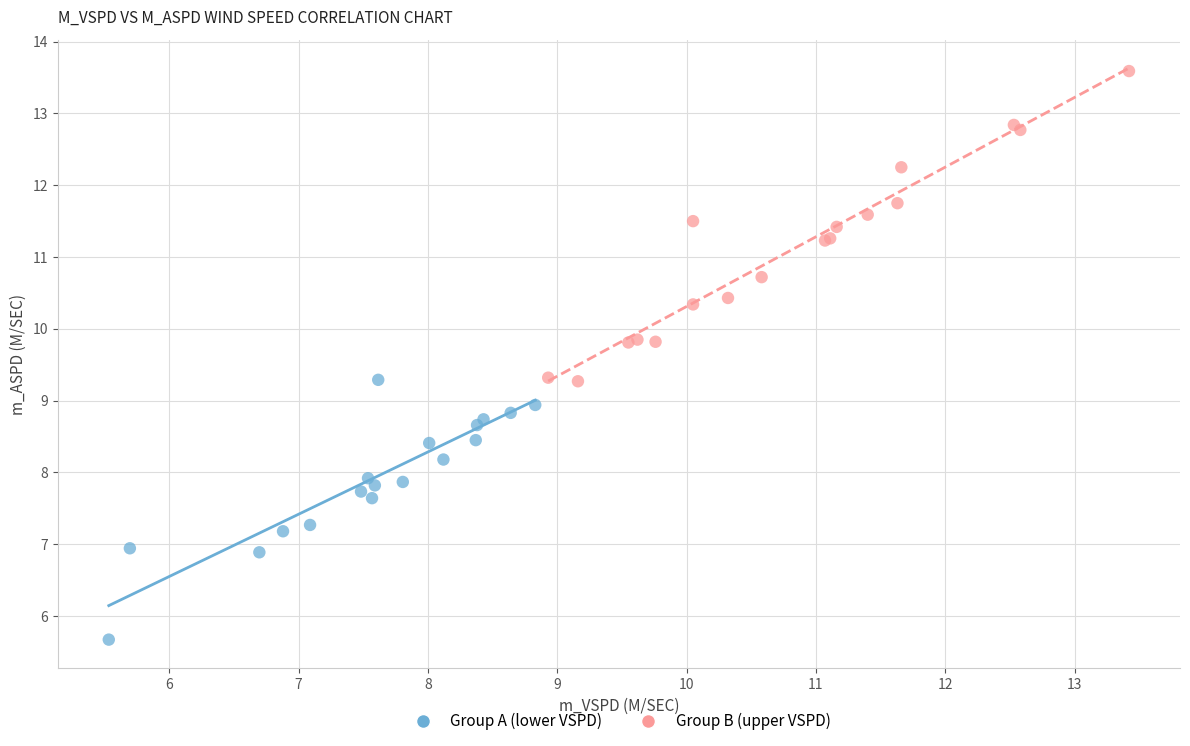

Which series contains the lowest Y value?

Group A (lower VSPD)